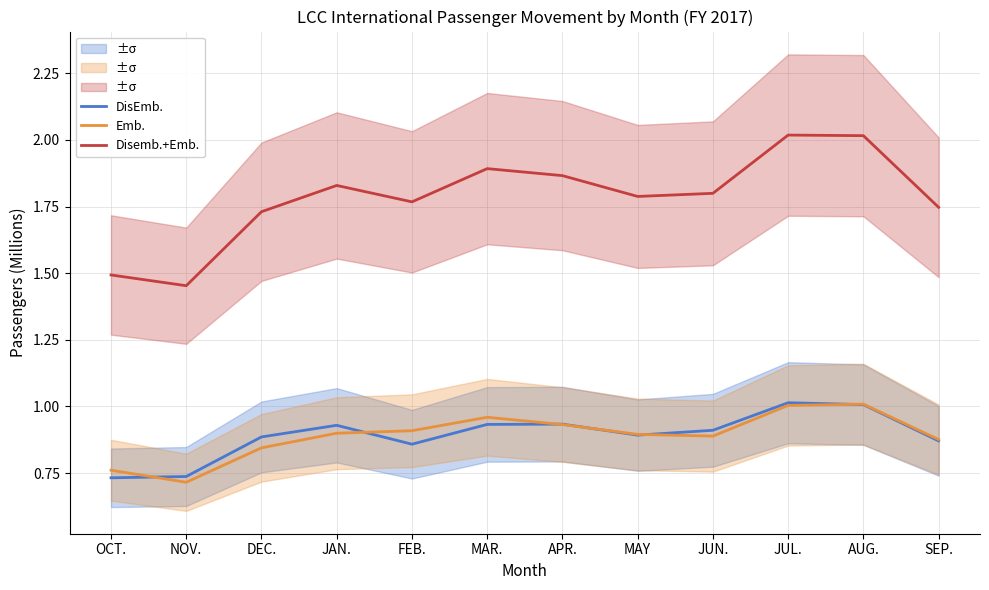

What is the sum of the DisEmb. values at JAN. and FEB.?

1.8